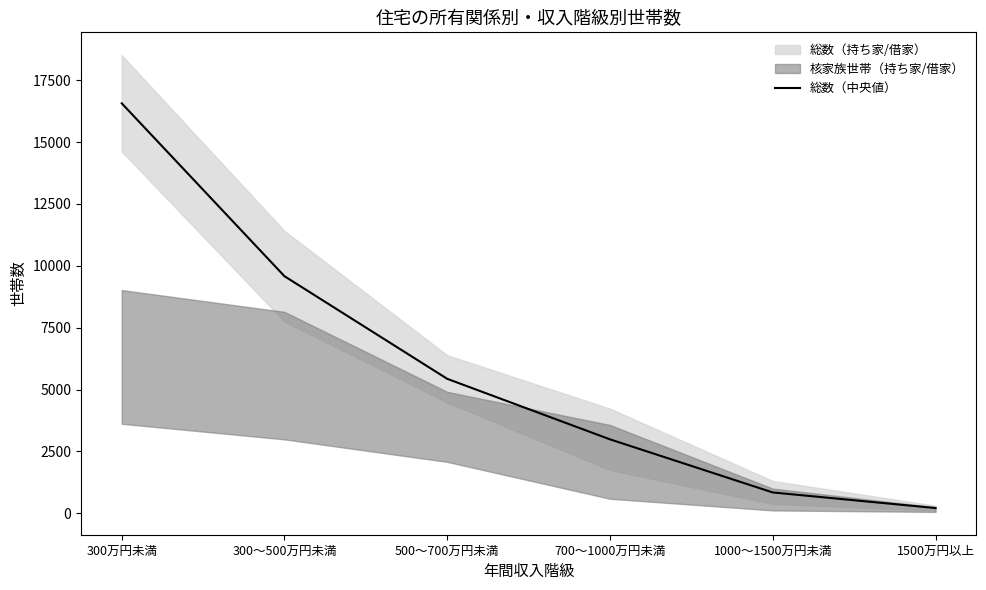

What position from the right is 300～500万円未満?

5